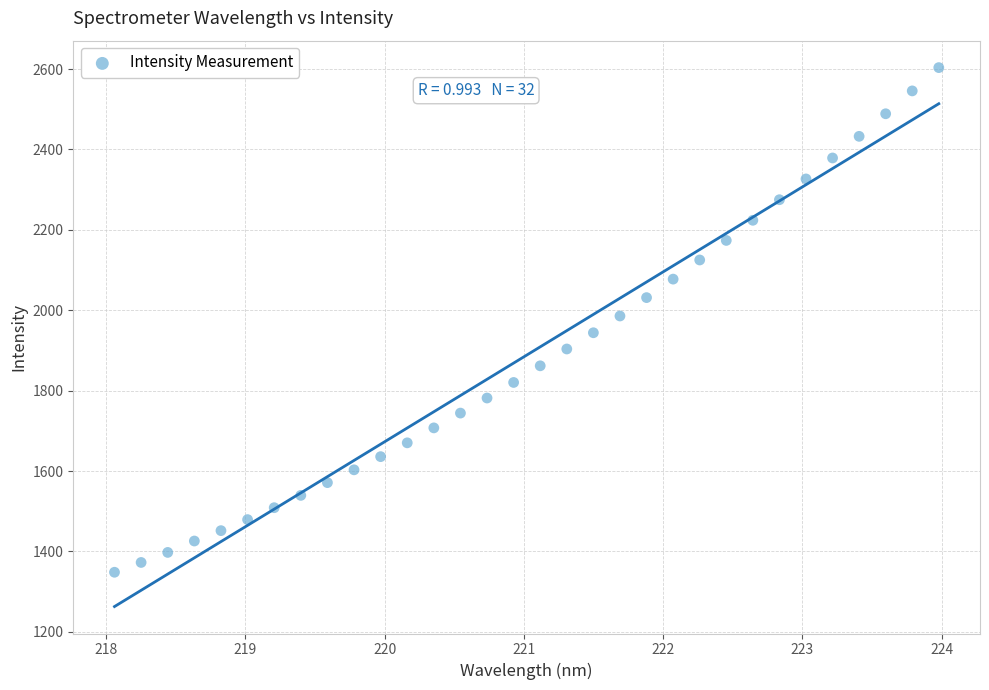

What is the range of Y values (max minus min)?

1255.5